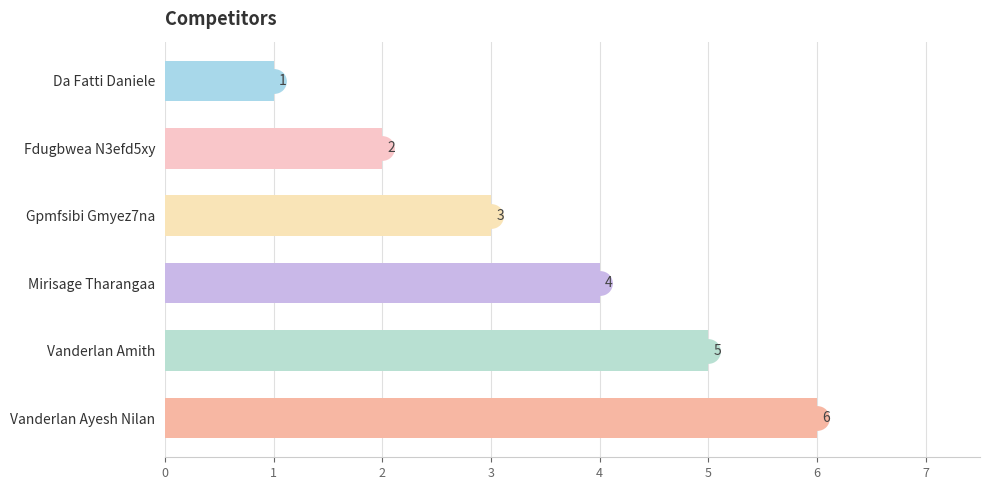

What is the maximum value shown in the chart?

6